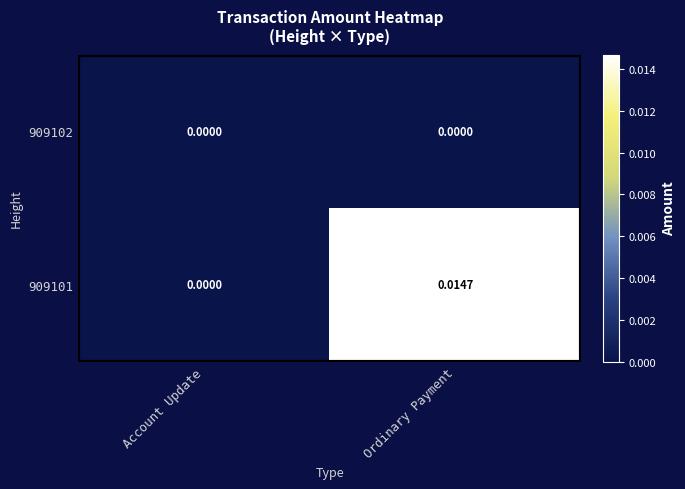

Where is 909101 nearest to the value 0?

Account Update